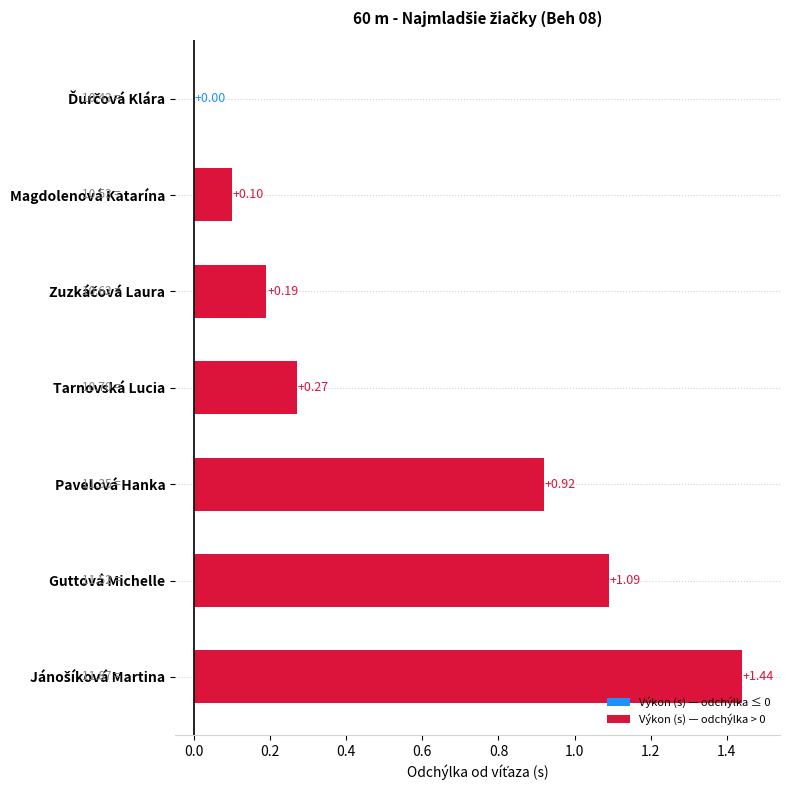

How many positive values are there?

6